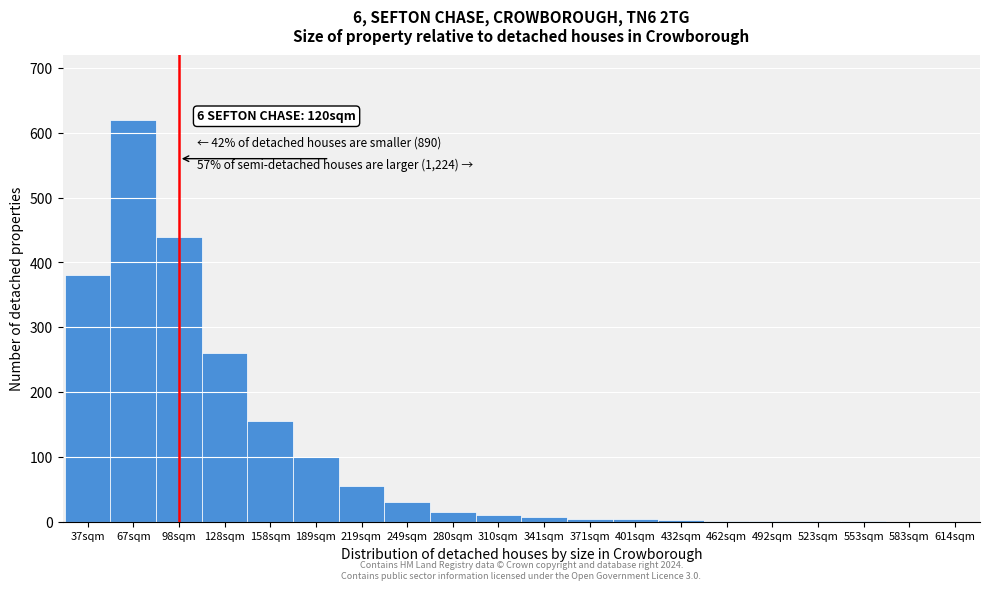

Where is the data nearest to the value 310?

128sqm